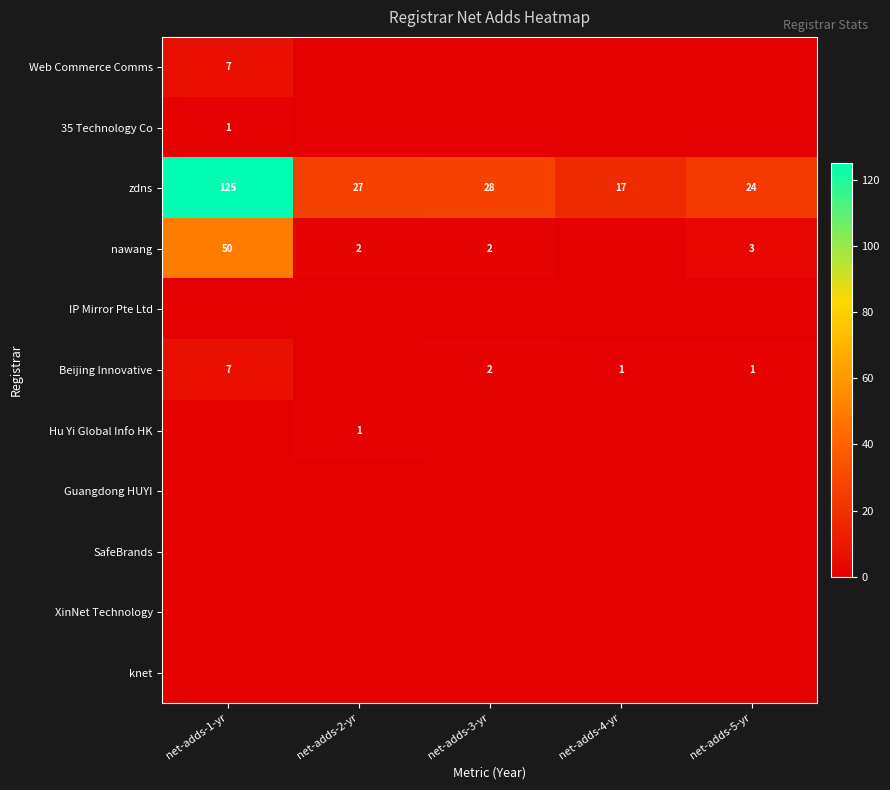

What is the minimum value for zdns?

17